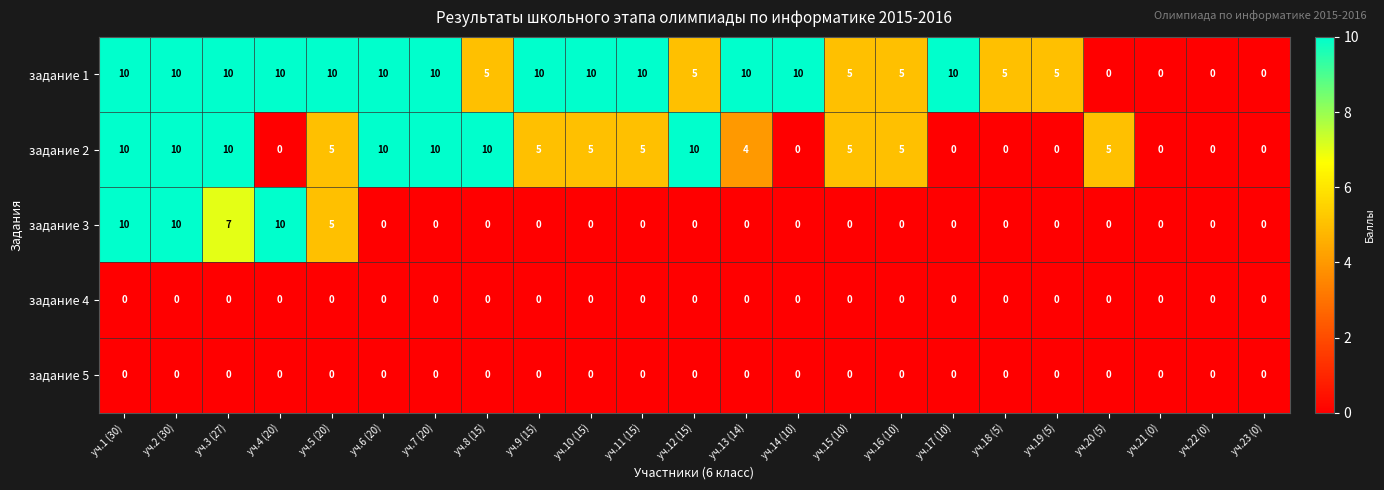

How many задание 2 values are between 0 and 10?

23